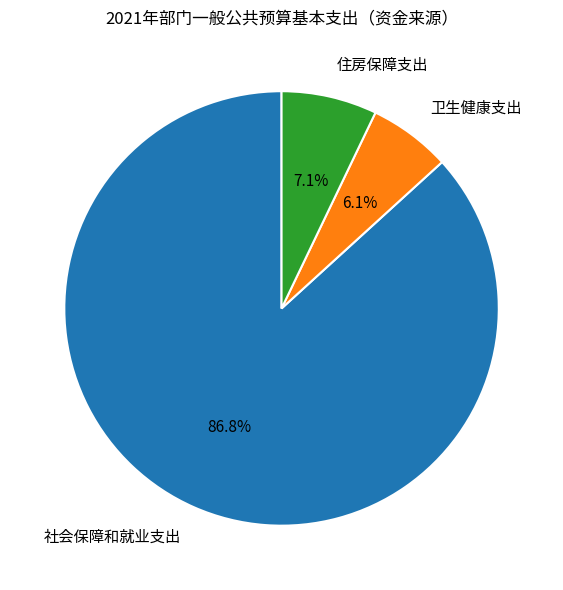

How many segments does this pie chart have?

3